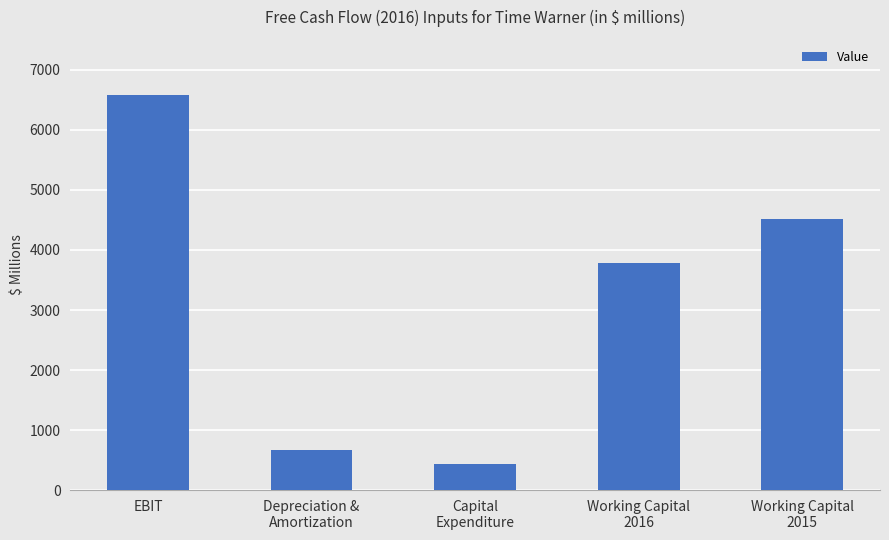

What is the label of the 2nd bar from the right?

Working Capital
2016